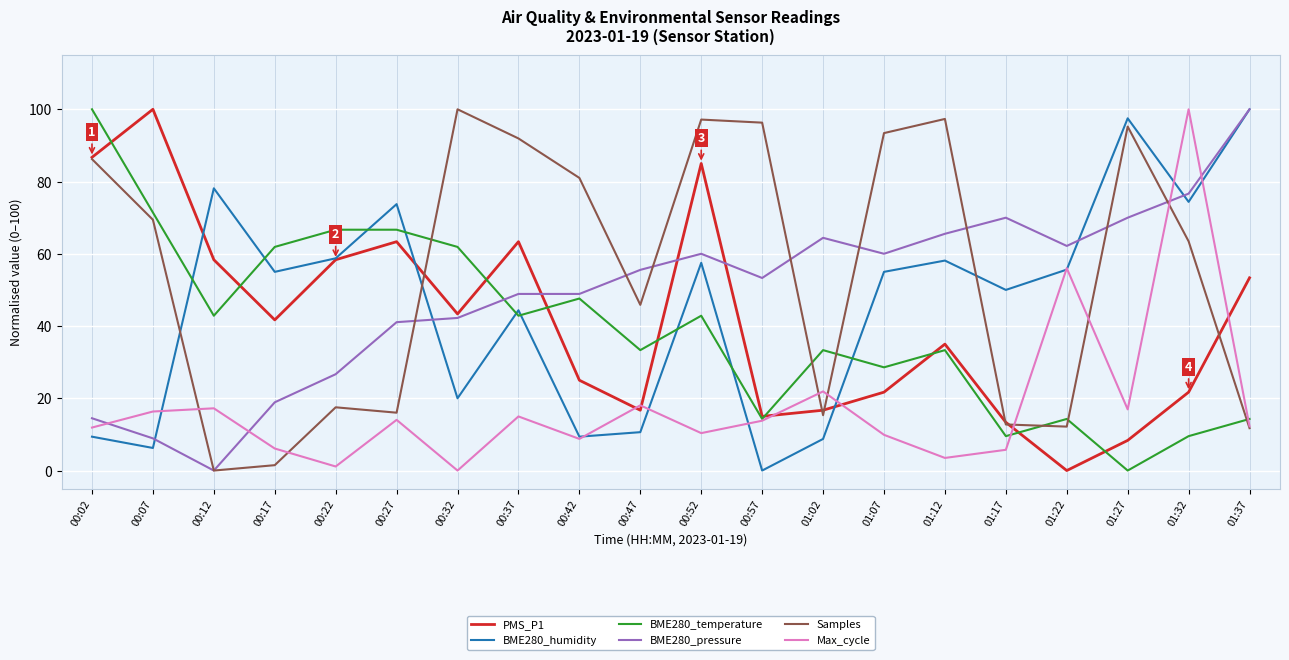

At which category does PMS_P1 reach its first local peak?

00:07